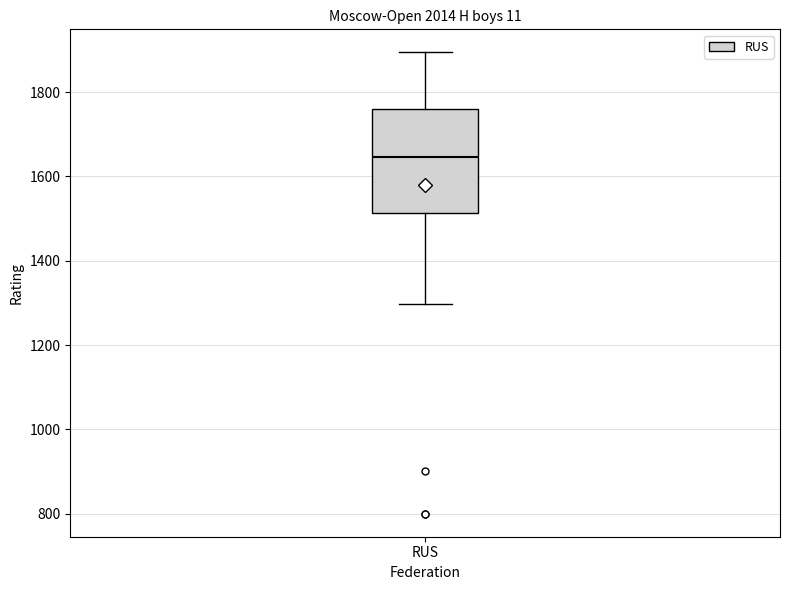

Read this box plot against the y-axis: the position of the median line, the range covered by the box, and the ends of both whiskers. The values are not printed on the chart, so give them approximately, as read against the axis.

median 1640, box 1520 to 1760, whiskers 1300 to 1900